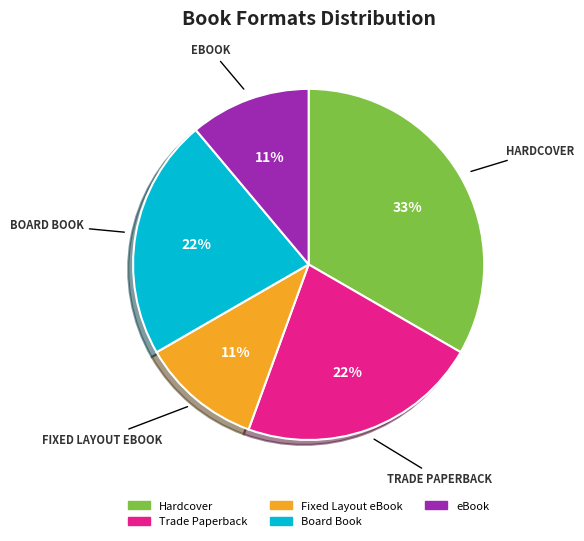

What is the ratio of the value at Board Book to the value at Trade Paperback?

1.0